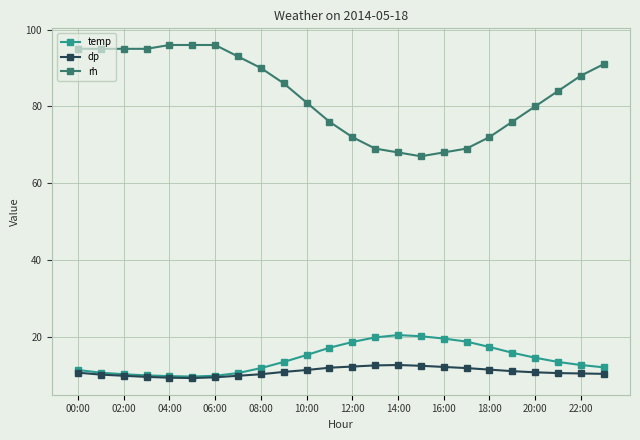

Which series has the widest spread of values?

rh